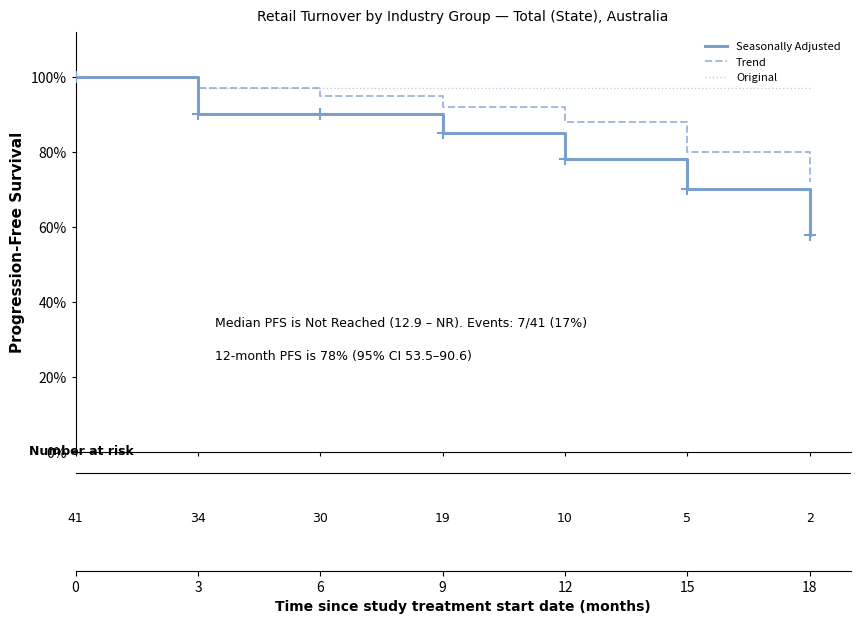

Reading right to left, what are all the values shown in this chart?

Seasonally Adjusted: 58.0	70.0	78.0	85.0	90.0	90.0	100.0
Trend: 72.0	80.0	88.0	92.0	95.0	97.0	100.0
Original: 97.0	97.0	97.0	97.0	97.0	97.0	100.0